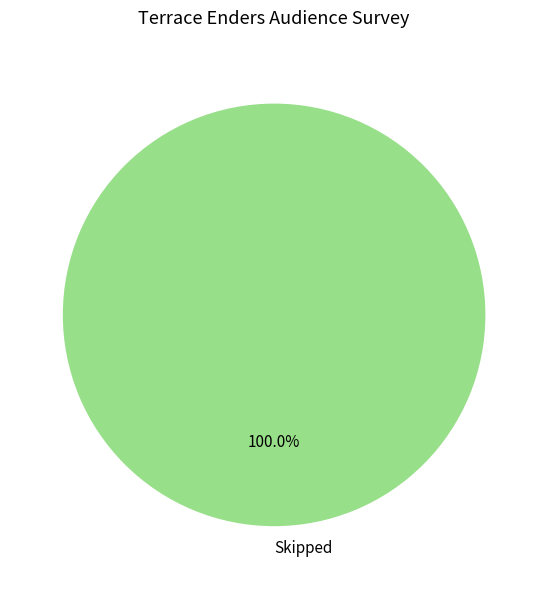

Does any single category account for the majority?

Yes